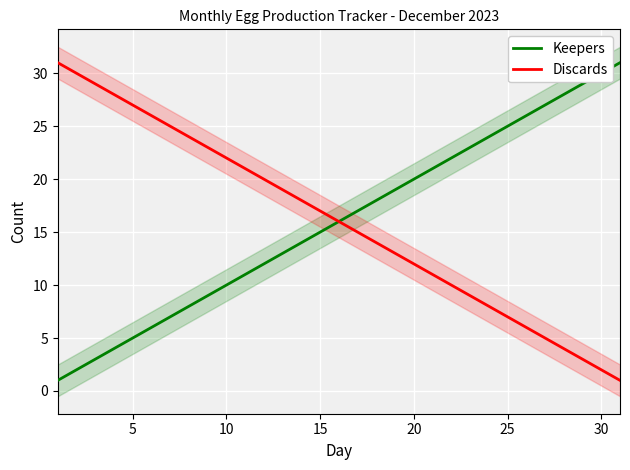

True or false: Keepers and Discards intersect in this chart.

False